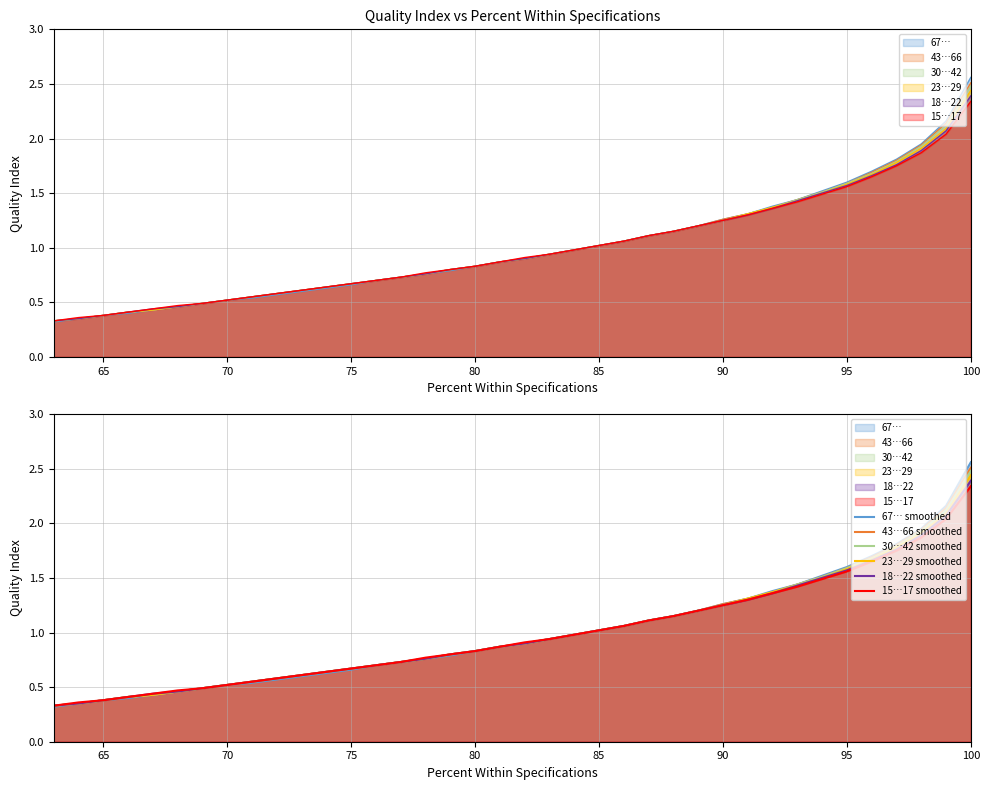

What are all the series names shown in the legend?

67…, 43…66, 30…42, 23…29, 18…22, 15…17